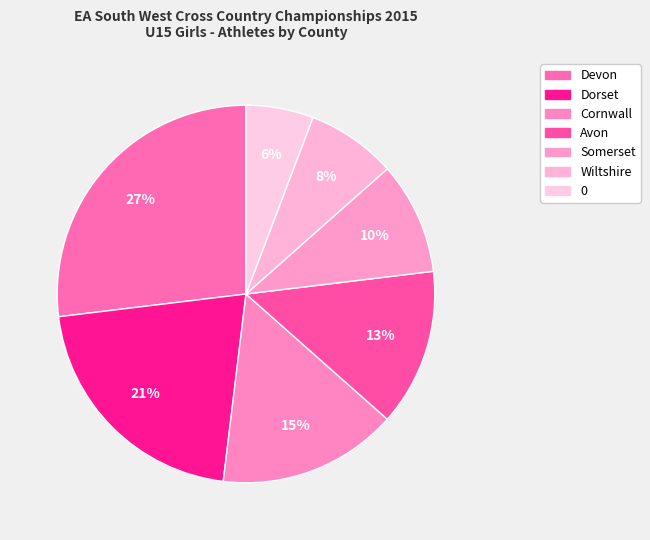

What percentage is the 0 slice, to the nearest percent?

6%